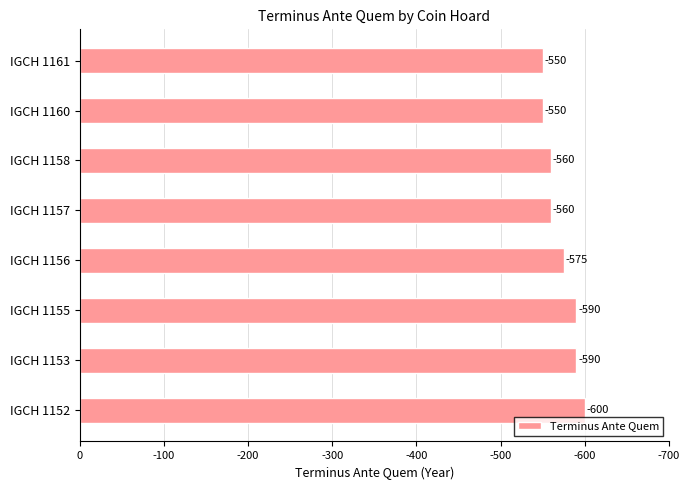

Does the chart contain any negative values?

No